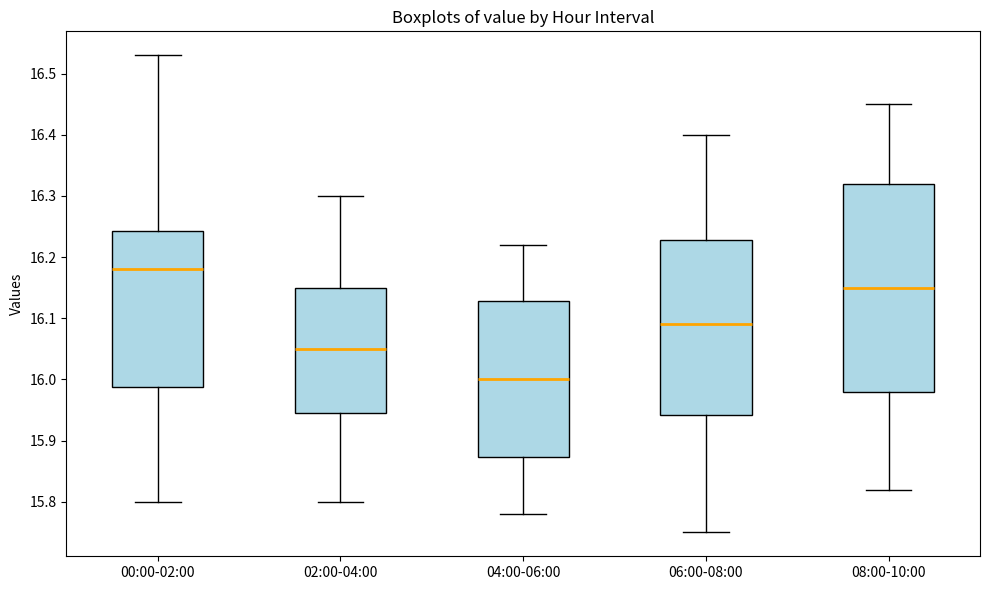

Reading left to right, transcribe this box plot: for each box, give where its median line is, the range the box spans, and where its two whiskers end, as read against the y-axis. The values are not printed on the chart, so give them approximately, as read against the axis.

00:00-02:00: median 16.18, box 15.99 to 16.24, whiskers 15.80 to 16.53
02:00-04:00: median 16.05, box 15.95 to 16.15, whiskers 15.80 to 16.30
04:00-06:00: median 16.00, box 15.87 to 16.13, whiskers 15.78 to 16.22
06:00-08:00: median 16.09, box 15.94 to 16.23, whiskers 15.75 to 16.40
08:00-10:00: median 16.15, box 15.98 to 16.32, whiskers 15.82 to 16.45